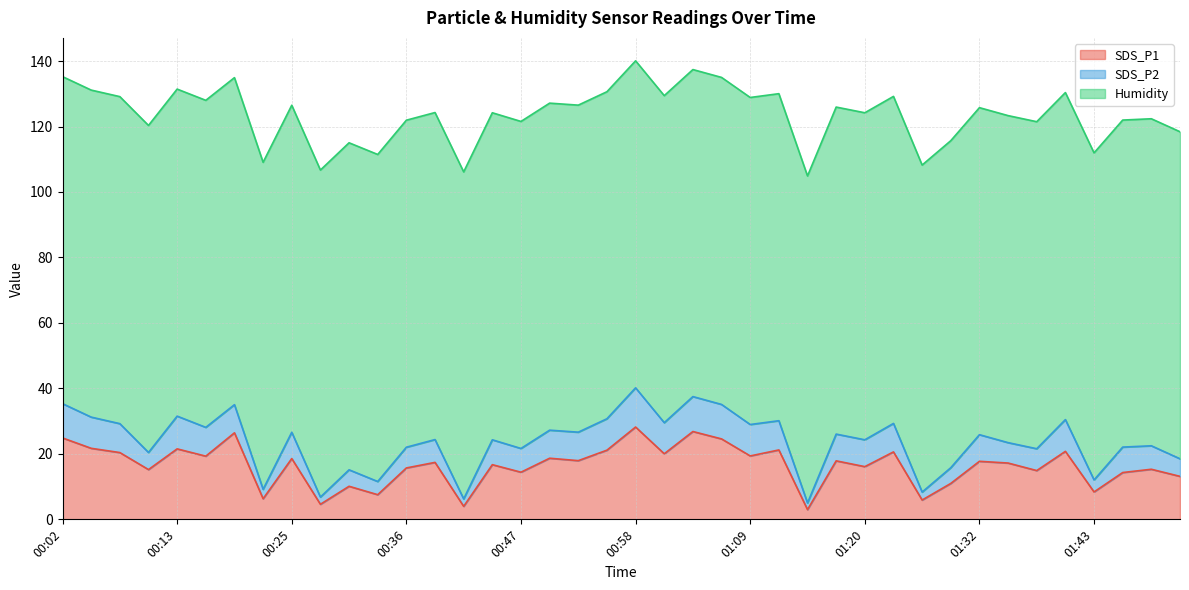

How many series are shown in this chart?

3